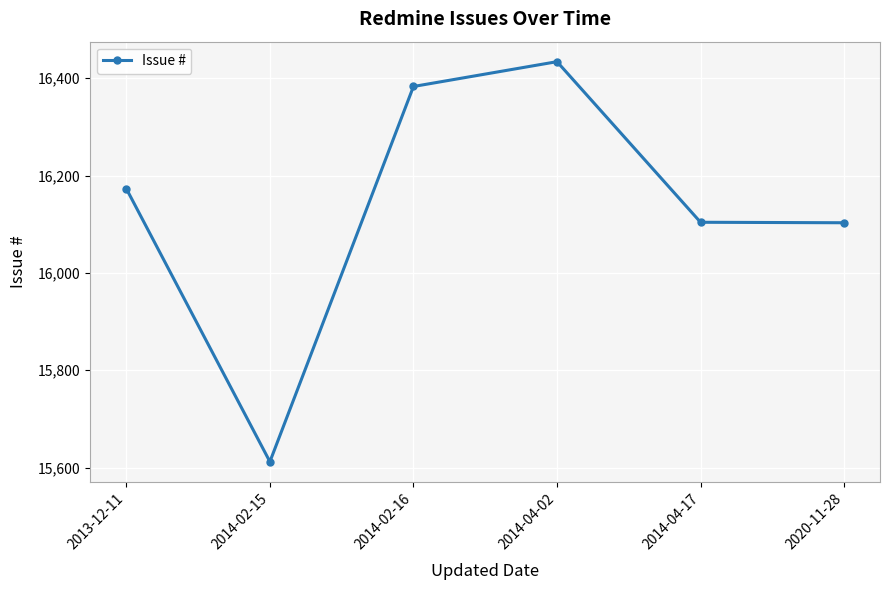

What is the label of the 4th point from the right?

2014-02-16